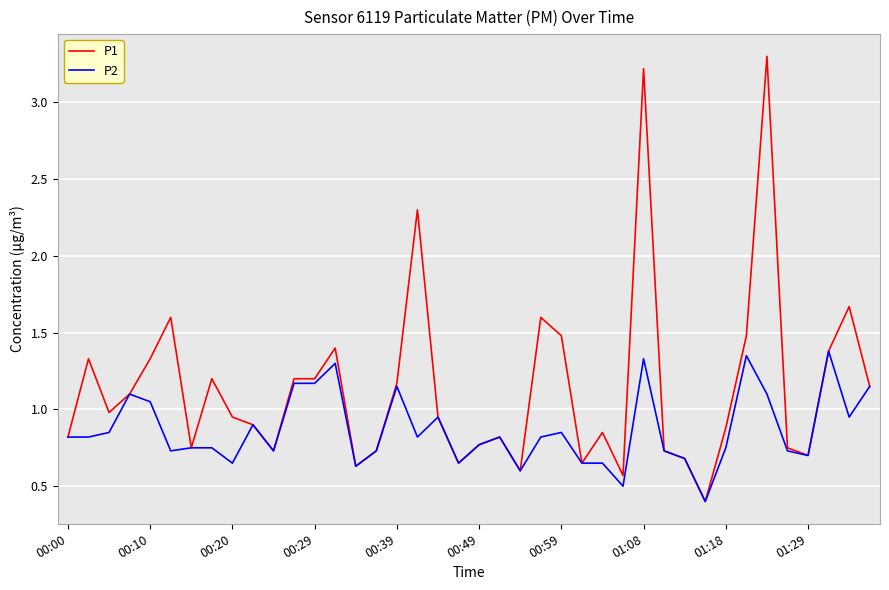

Rank the series by their average value, from highest to lowest.

P1, P2